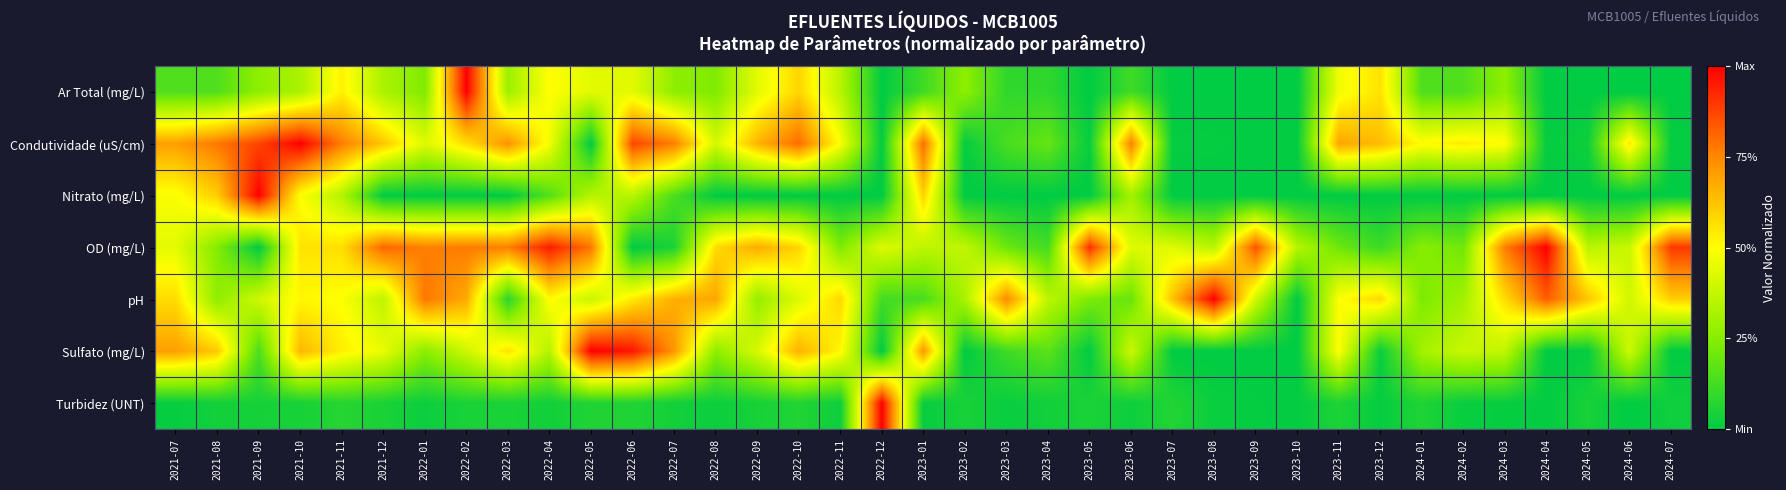

Reading left to right, what are all the values shown in this chart?

Ar Total (mg/L): 2021-07=0.1	2021-08=0.1	2021-09=0.3	2021-10=0.3	2021-11=0.5	2021-12=0.3	2022-01=0.2	2022-02=1.0	2022-03=0.3	2022-04=0.5	2022-05=0.4	2022-06=0.4	2022-07=0.3	2022-08=0.2	2022-09=0.4	2022-10=0.6	2022-11=0.4	2022-12=0.0	2023-01=0.1	2023-02=0.3	2023-03=0.1	2023-04=0.1	2023-05=0.0	2023-06=0.1	2023-07=0.0	2023-08=0.0	2023-09=0.0	2023-10=0.0	2023-11=0.5	2023-12=0.6	2024-01=0.1	2024-02=0.1	2024-03=0.3	2024-04=0.0	2024-05=0.0	2024-06=0.0	2024-07=0.0
Condutividade (uS/cm): 2021-07=0.7	2021-08=0.8	2021-09=0.9	2021-10=1.0	2021-11=0.8	2021-12=0.6	2022-01=0.4	2022-02=0.6	2022-03=0.7	2022-04=0.5	2022-05=0.0	2022-06=0.9	2022-07=0.8	2022-08=0.4	2022-09=0.7	2022-10=0.8	2022-11=0.5	2022-12=0.0	2023-01=0.8	2023-02=0.0	2023-03=0.1	2023-04=0.2	2023-05=0.0	2023-06=0.8	2023-07=0.0	2023-08=0.0	2023-09=0.0	2023-10=0.0	2023-11=0.7	2023-12=0.6	2024-01=0.5	2024-02=0.5	2024-03=0.5	2024-04=0.0	2024-05=0.0	2024-06=0.5	2024-07=0.0
Nitrato (mg/L): 2021-07=0.5	2021-08=0.6	2021-09=1.0	2021-10=0.5	2021-11=0.3	2021-12=0.0	2022-01=0.0	2022-02=0.0	2022-03=0.0	2022-04=0.2	2022-05=0.3	2022-06=0.3	2022-07=0.1	2022-08=0.0	2022-09=0.0	2022-10=0.0	2022-11=0.0	2022-12=0.0	2023-01=0.6	2023-02=0.0	2023-03=0.0	2023-04=0.0	2023-05=0.0	2023-06=0.3	2023-07=0.0	2023-08=0.0	2023-09=0.0	2023-10=0.0	2023-11=0.0	2023-12=0.0	2024-01=0.0	2024-02=0.0	2024-03=0.0	2024-04=0.0	2024-05=0.0	2024-06=0.0	2024-07=0.0
OD (mg/L): 2021-07=0.4	2021-08=0.2	2021-09=0.0	2021-10=0.6	2021-11=0.6	2021-12=0.8	2022-01=0.8	2022-02=0.8	2022-03=0.8	2022-04=0.9	2022-05=0.8	2022-06=0.0	2022-07=0.1	2022-08=0.6	2022-09=0.7	2022-10=0.6	2022-11=0.2	2022-12=0.4	2023-01=0.4	2023-02=0.4	2023-03=0.2	2023-04=0.1	2023-05=0.9	2023-06=0.4	2023-07=0.4	2023-08=0.4	2023-09=0.8	2023-10=0.3	2023-11=0.2	2023-12=0.1	2024-01=0.3	2024-02=0.2	2024-03=0.8	2024-04=1.0	2024-05=0.4	2024-06=0.4	2024-07=0.9
pH: 2021-07=0.6	2021-08=0.3	2021-09=0.4	2021-10=0.5	2021-11=0.5	2021-12=0.4	2022-01=0.8	2022-02=0.7	2022-03=0.1	2022-04=0.5	2022-05=0.4	2022-06=0.5	2022-07=0.7	2022-08=0.7	2022-09=0.3	2022-10=0.4	2022-11=0.6	2022-12=0.1	2023-01=0.1	2023-02=0.3	2023-03=0.7	2023-04=0.4	2023-05=0.2	2023-06=0.2	2023-07=0.6	2023-08=1.0	2023-09=0.4	2023-10=0.0	2023-11=0.5	2023-12=0.6	2024-01=0.2	2024-02=0.3	2024-03=0.6	2024-04=0.8	2024-05=0.6	2024-06=0.4	2024-07=0.6
Sulfato (mg/L): 2021-07=0.7	2021-08=0.6	2021-09=0.1	2021-10=0.7	2021-11=0.5	2021-12=0.5	2022-01=0.3	2022-02=0.4	2022-03=0.6	2022-04=0.3	2022-05=1.0	2022-06=1.0	2022-07=0.7	2022-08=0.3	2022-09=0.4	2022-10=0.7	2022-11=0.5	2022-12=0.0	2023-01=0.7	2023-02=0.0	2023-03=0.1	2023-04=0.2	2023-05=0.0	2023-06=0.4	2023-07=0.0	2023-08=0.0	2023-09=0.0	2023-10=0.0	2023-11=0.5	2023-12=0.0	2024-01=0.3	2024-02=0.4	2024-03=0.4	2024-04=0.0	2024-05=0.0	2024-06=0.4	2024-07=0.0
Turbidez (UNT): 2021-07=0.0	2021-08=0.0	2021-09=0.0	2021-10=0.0	2021-11=0.1	2021-12=0.0	2022-01=0.0	2022-02=0.0	2022-03=0.0	2022-04=0.0	2022-05=0.1	2022-06=0.1	2022-07=0.0	2022-08=0.0	2022-09=0.0	2022-10=0.1	2022-11=0.0	2022-12=1.0	2023-01=0.0	2023-02=0.0	2023-03=0.0	2023-04=0.0	2023-05=0.1	2023-06=0.0	2023-07=0.1	2023-08=0.0	2023-09=0.0	2023-10=0.0	2023-11=0.1	2023-12=0.0	2024-01=0.1	2024-02=0.0	2024-03=0.0	2024-04=0.0	2024-05=0.0	2024-06=0.0	2024-07=0.0